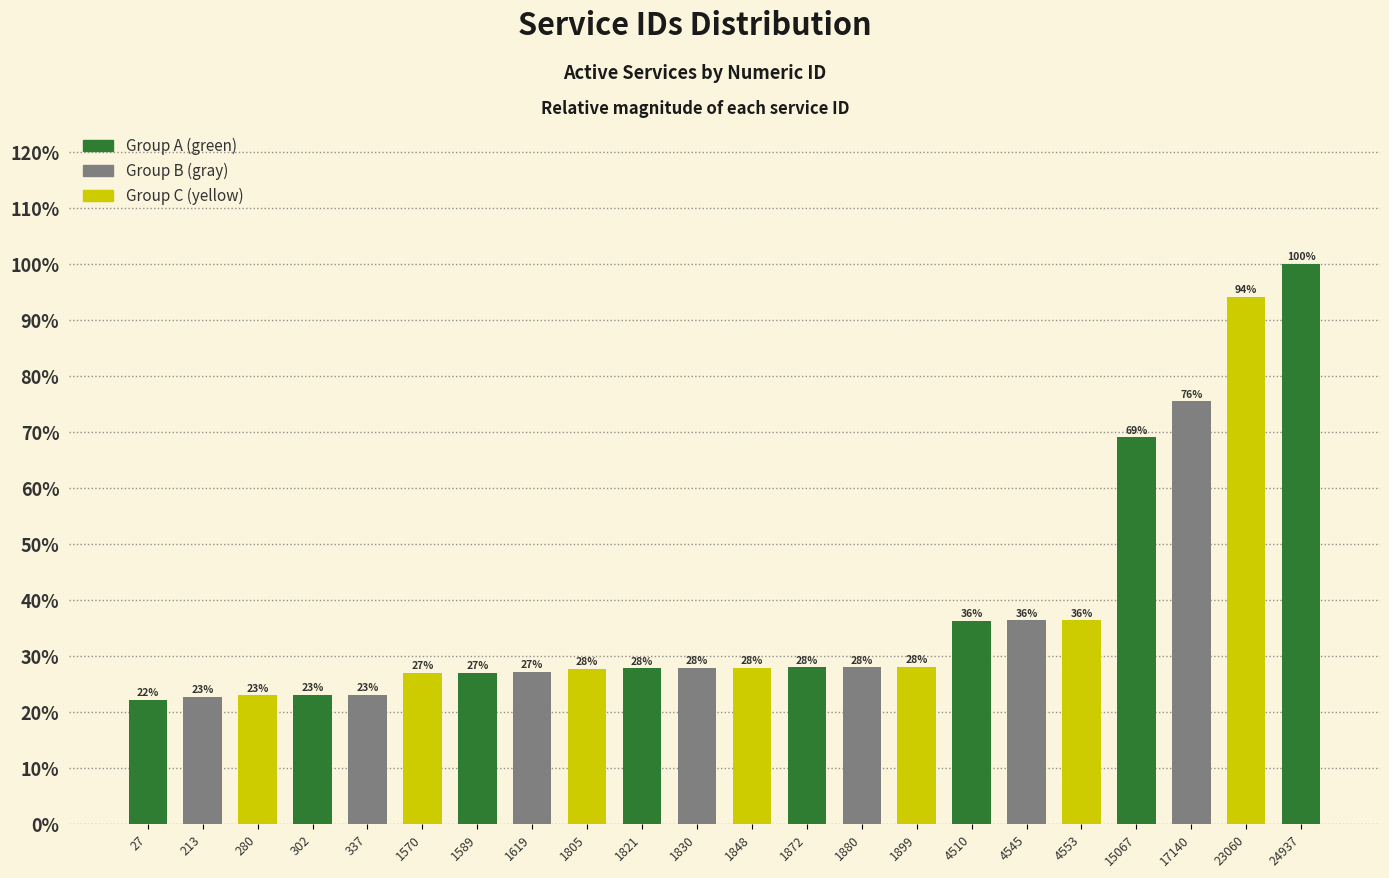

The value at 1805 is 36.3. True or false?

False